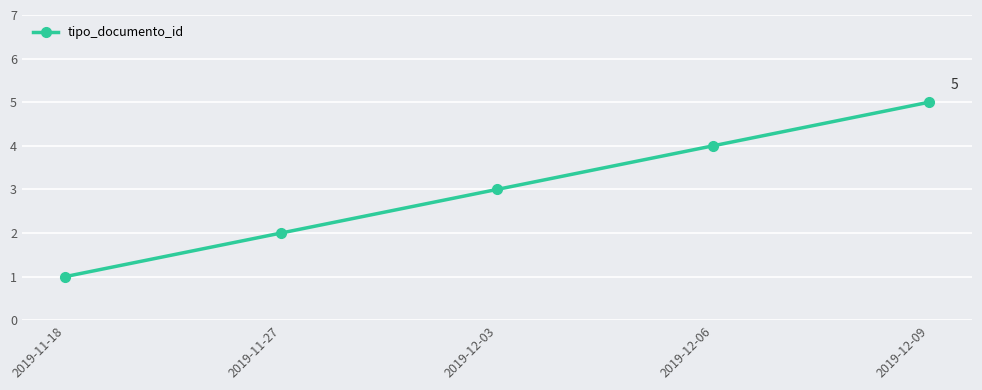

Reading left to right, transcribe all the data shown in this chart.

1	2	3	4	5